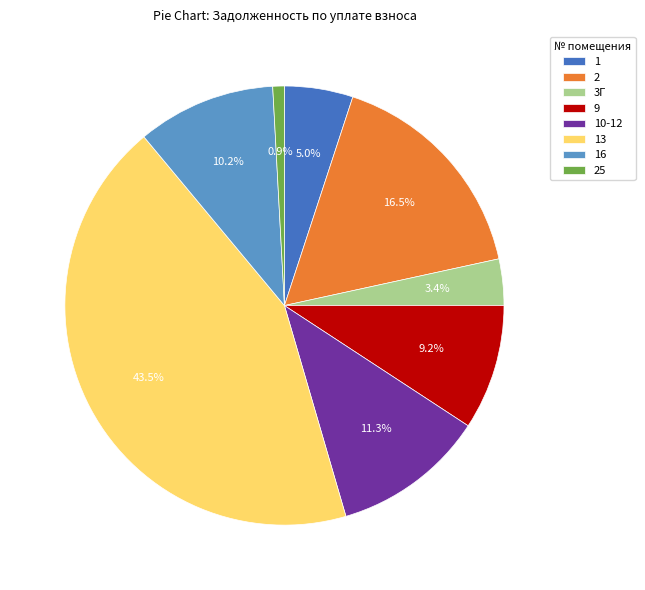

How many segments does this pie chart have?

8